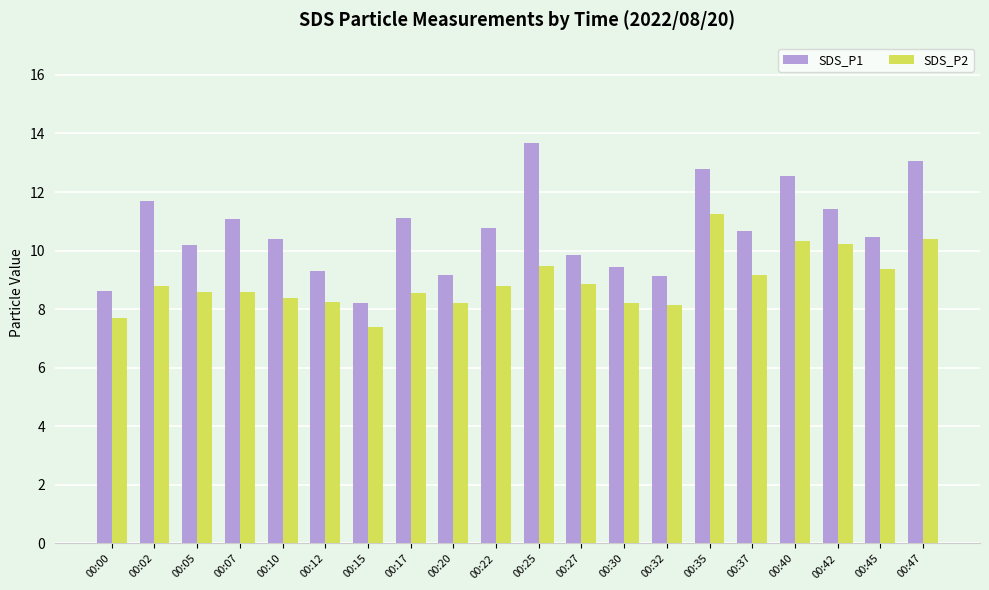

What is the minimum value for SDS_P1?

8.2